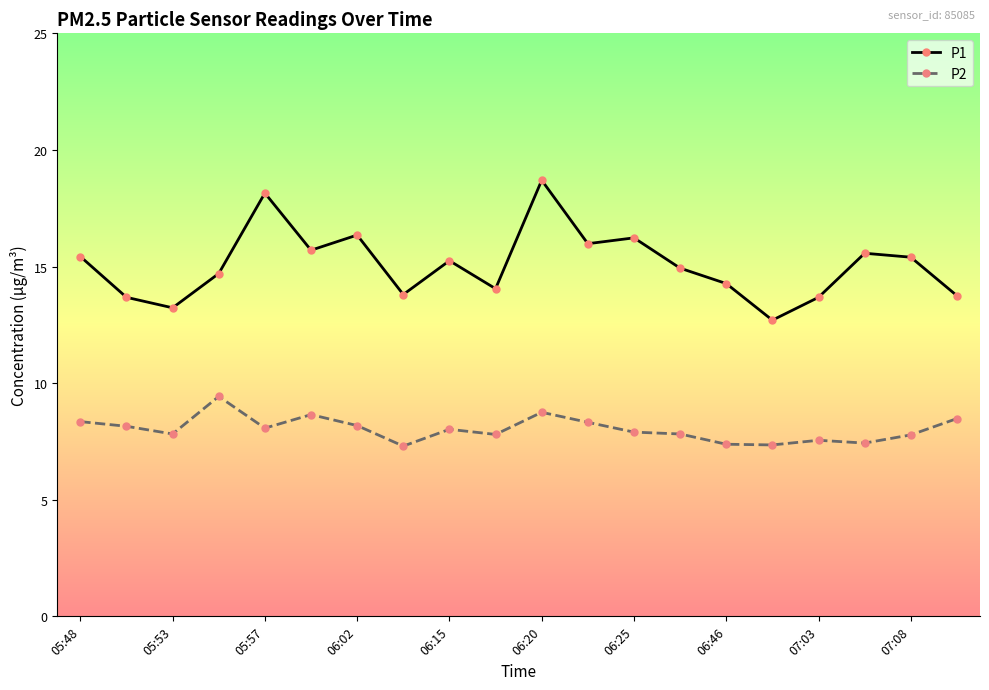

True or false: P2 and P1 intersect in this chart.

False